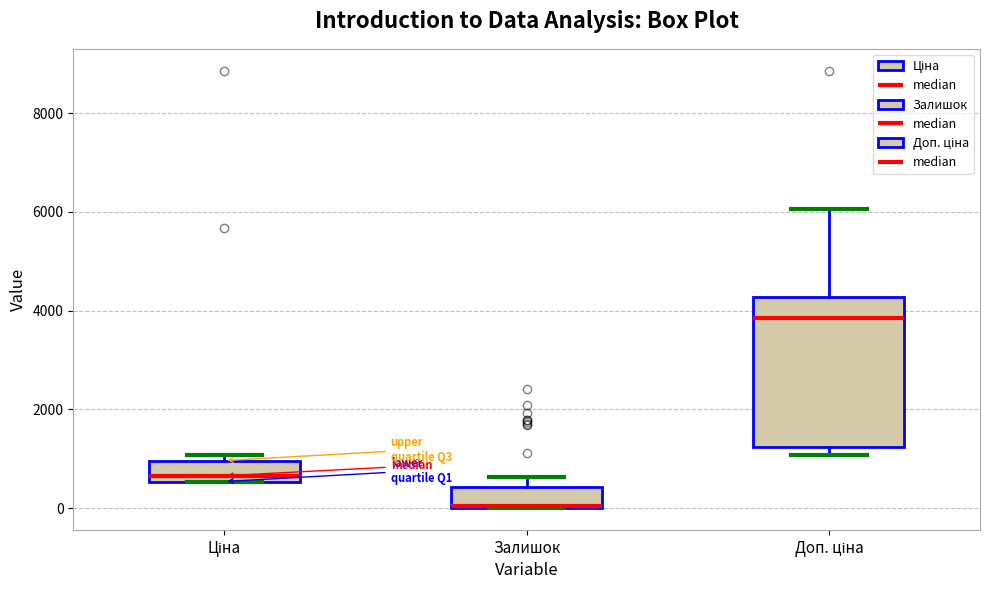

Where is the upper edge of the box for Доп. ціна on the y-axis? The values are not printed on the chart, so give them approximately, as read against the axis.

4200